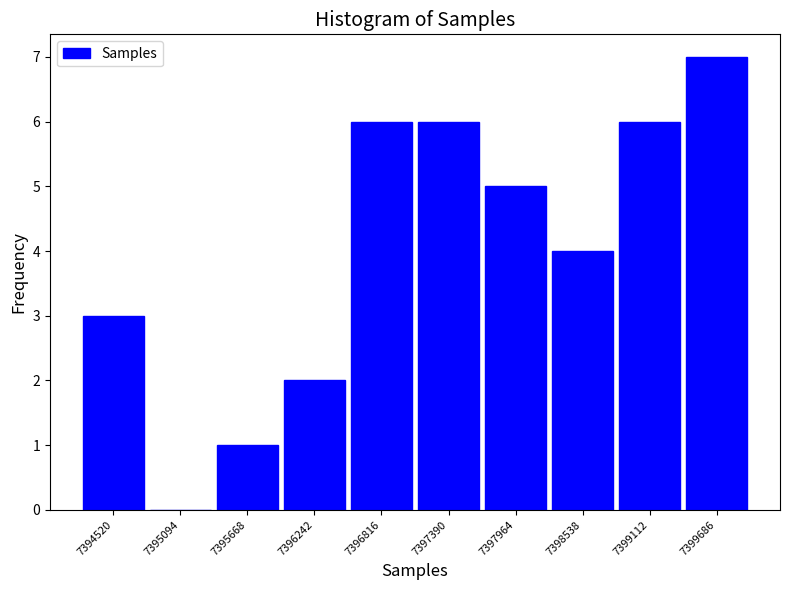

Reading right to left, extract all data points from this chart.

7399686=7	7399112=6	7398538=4	7397964=5	7397390=6	7396816=6	7396242=2	7395668=1	7395094=0	7394520=3